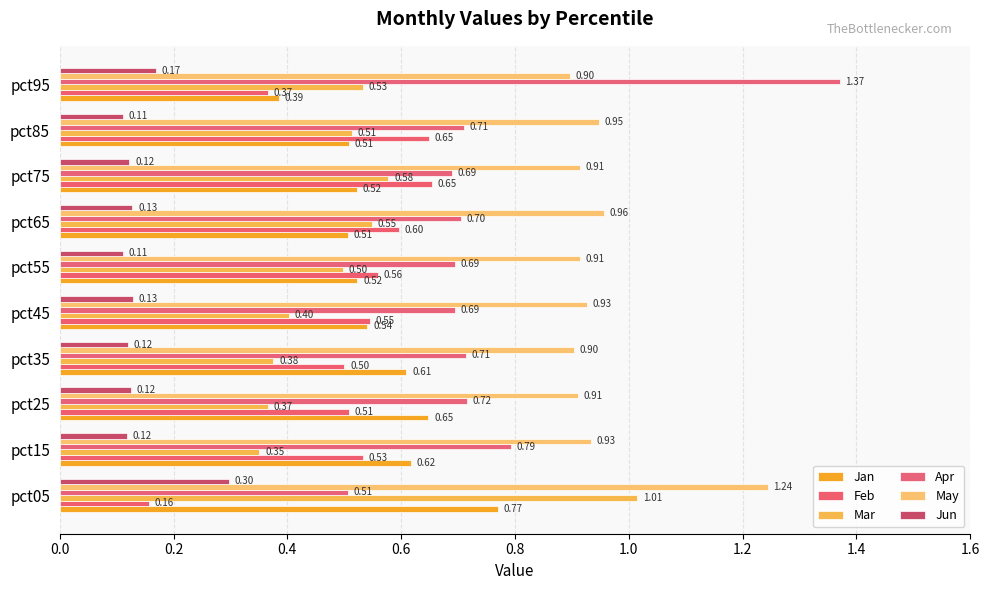

Which series has the widest spread of values?

Apr